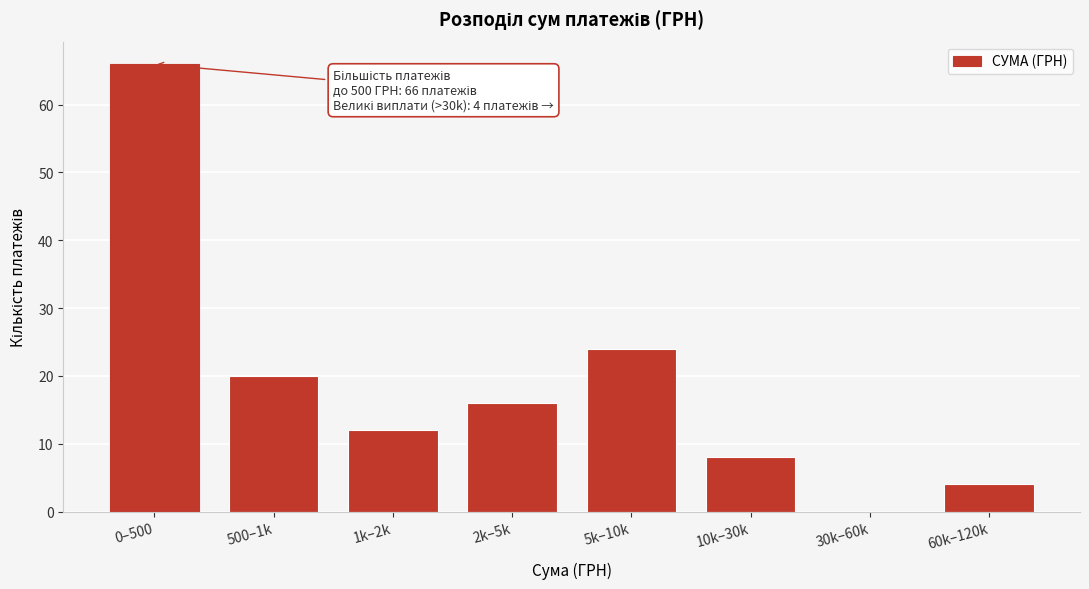

Reading left to right, list all the values displayed in this chart.

0–500=66	500–1k=20	1k–2k=12	2k–5k=16	5k–10k=24	10k–30k=8	30k–60k=0	60k–120k=4